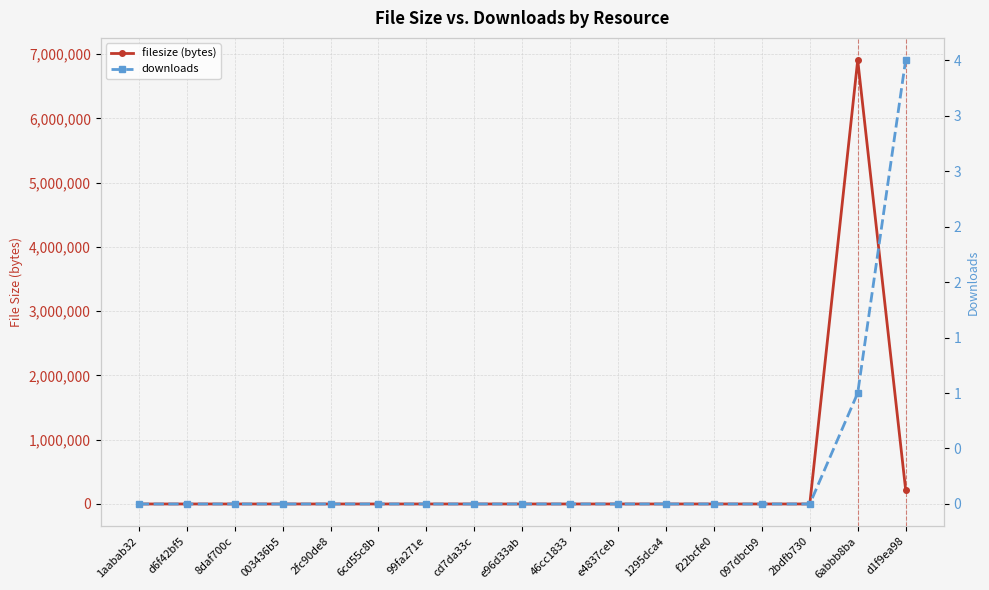

Which series has the widest spread of values?

filesize (bytes)